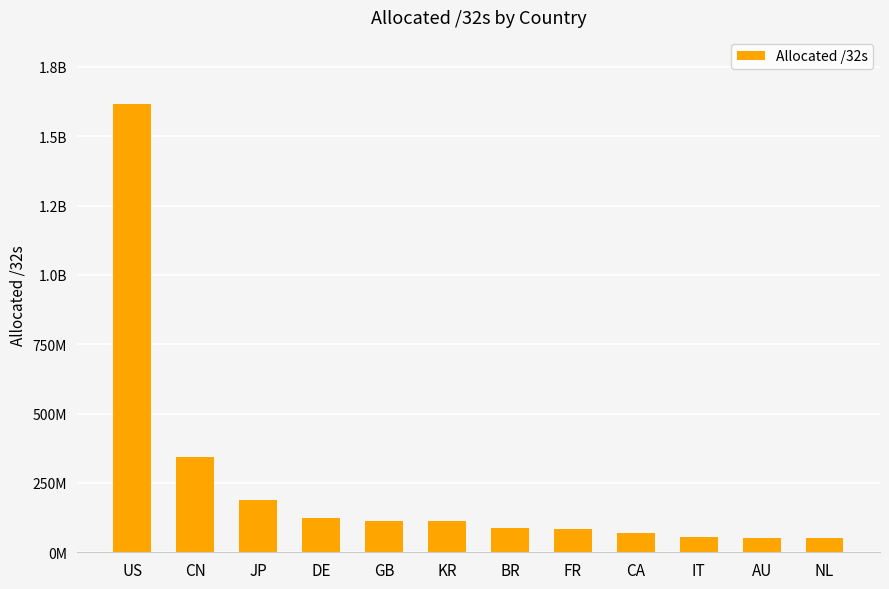

Does the chart contain any negative values?

No